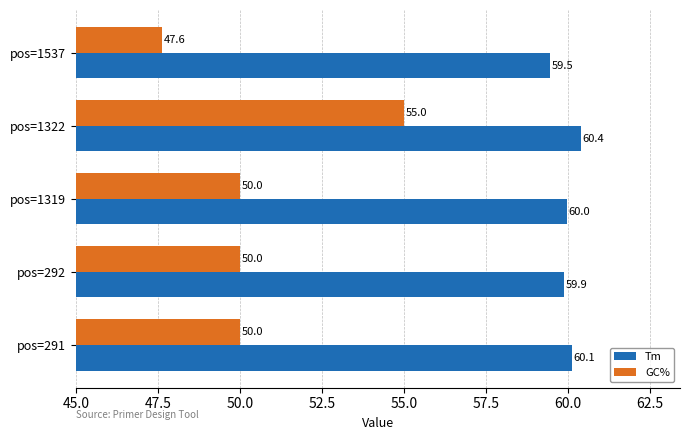

Which series has the largest range (max minus min)?

GC%